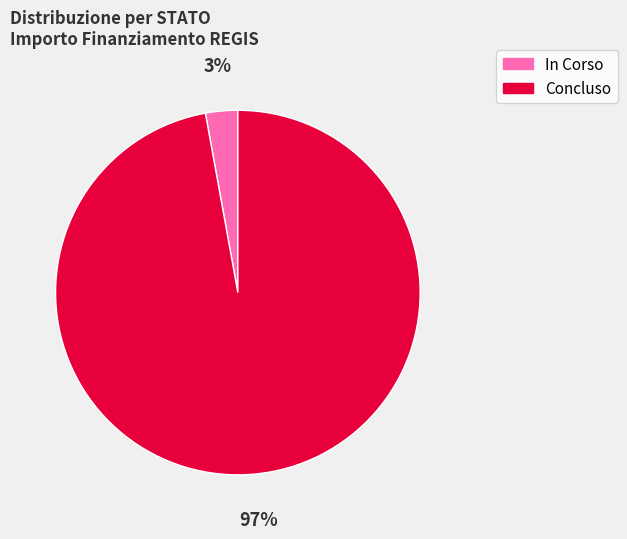

What percentage is the In Corso slice, to the nearest percent?

3%